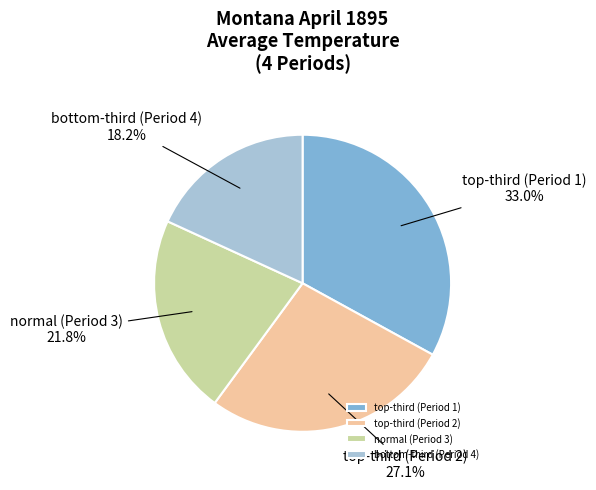

To the nearest percent, what is the average slice percentage?

25%